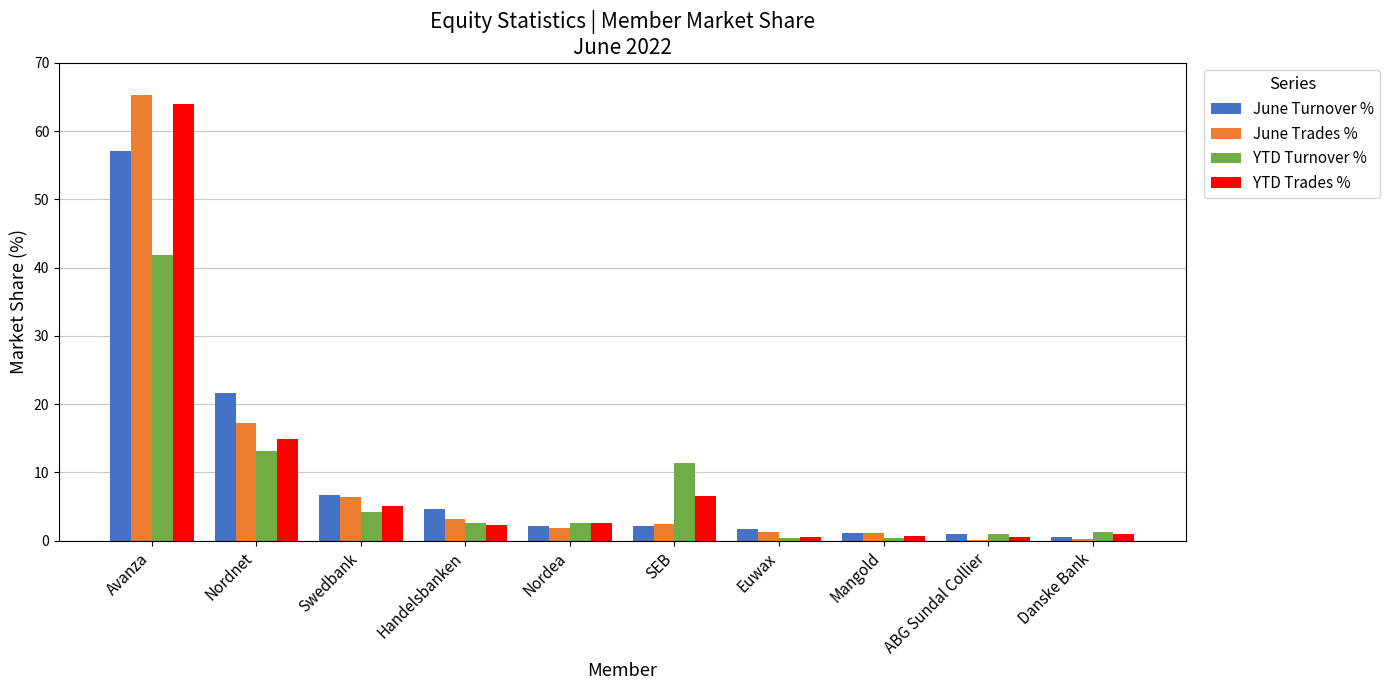

What is the sum of all YTD Turnover % values?

78.6